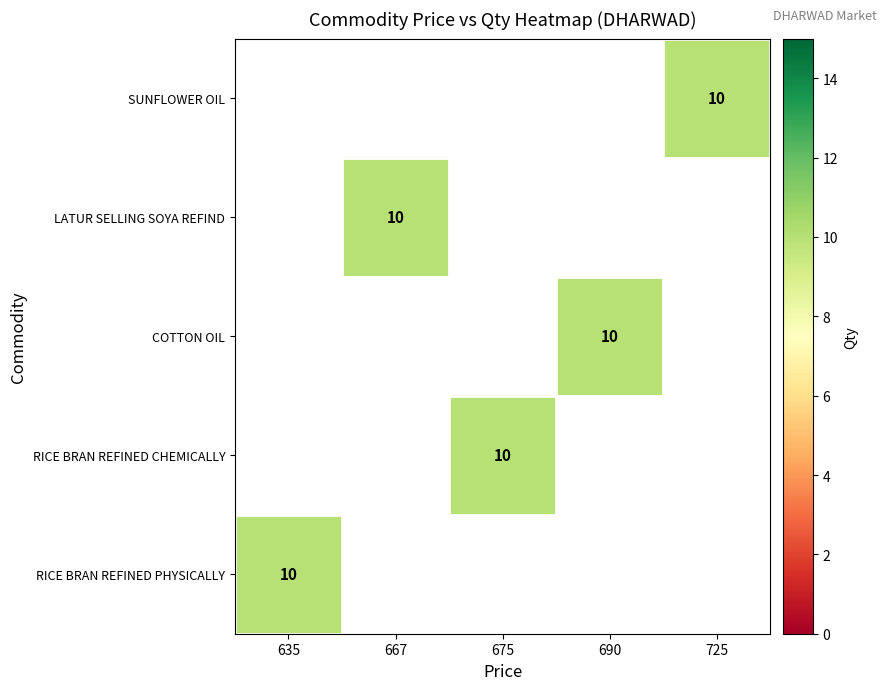

Which category has the lowest value across all series?

725